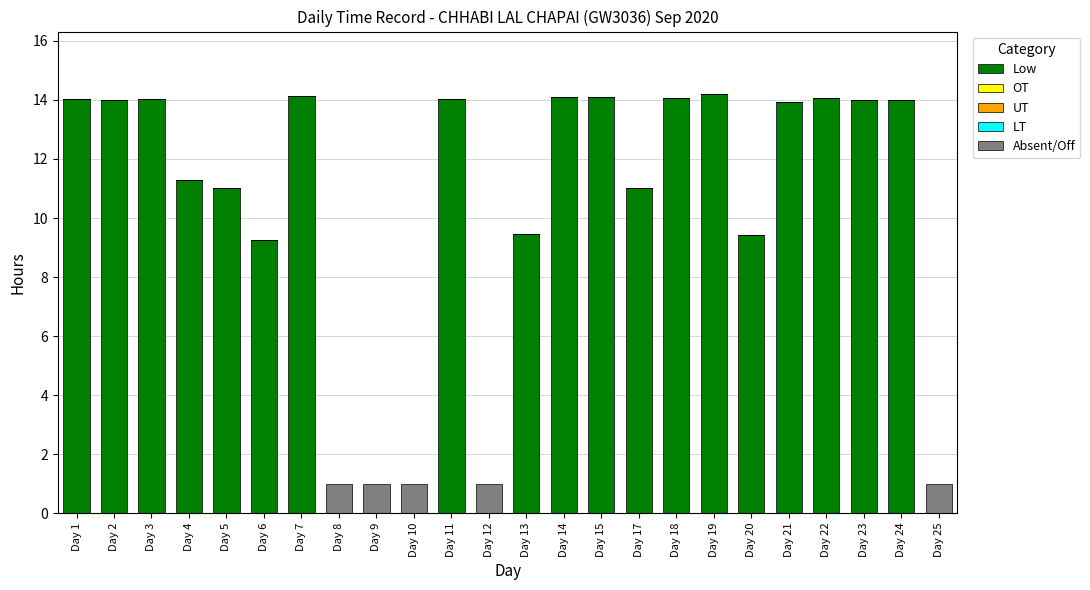

Is it true that Low equals 3.7 at Day 19?

False